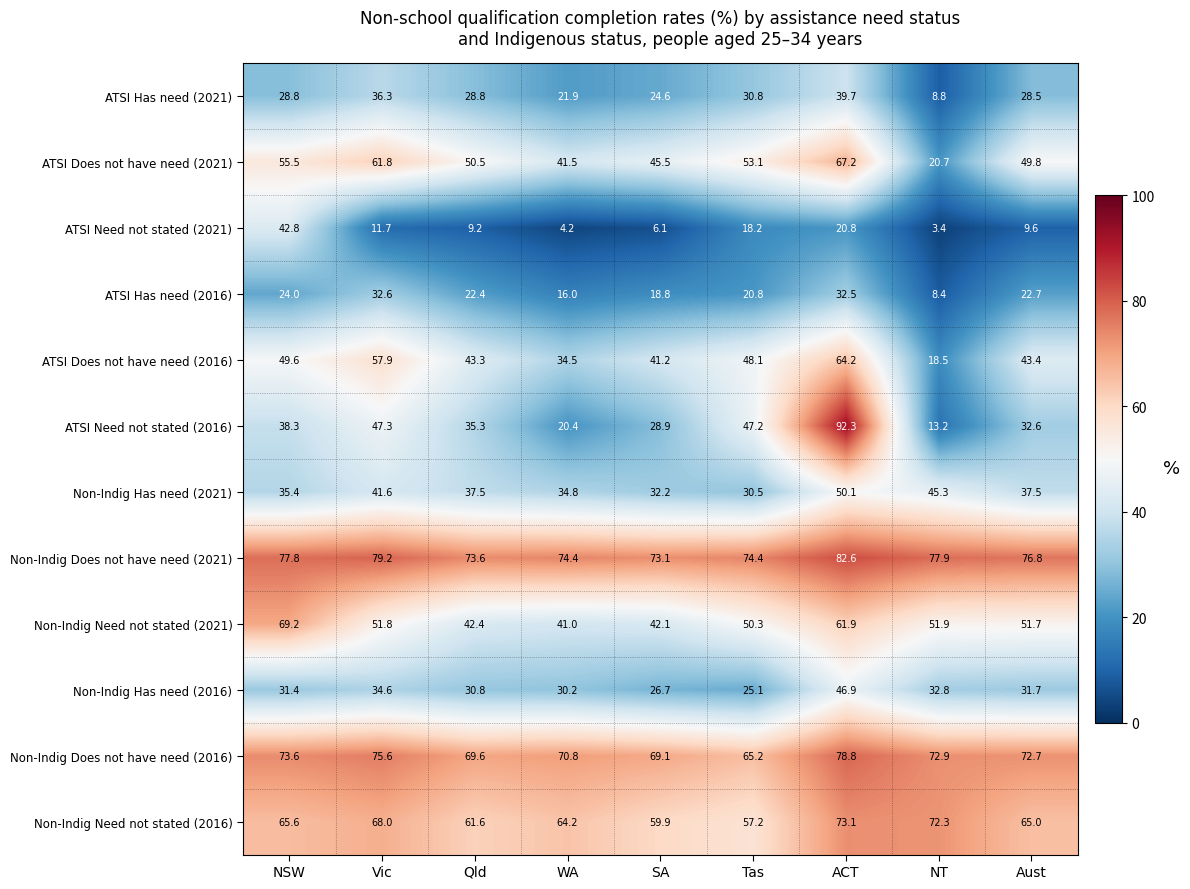

The value of Non-Indig Need not stated (2016) at Aust is 65.0. True or false?

True